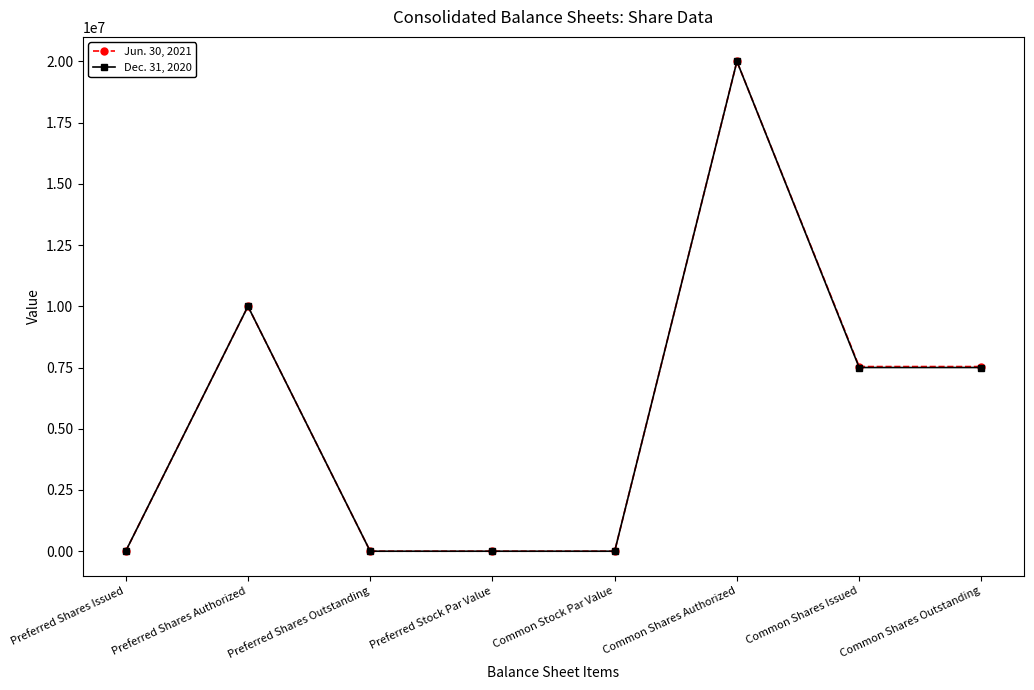

Is the value of Dec. 31, 2020 at Preferred Stock Par Value greater than the value of Jun. 30, 2021 at Preferred Shares Authorized?

No